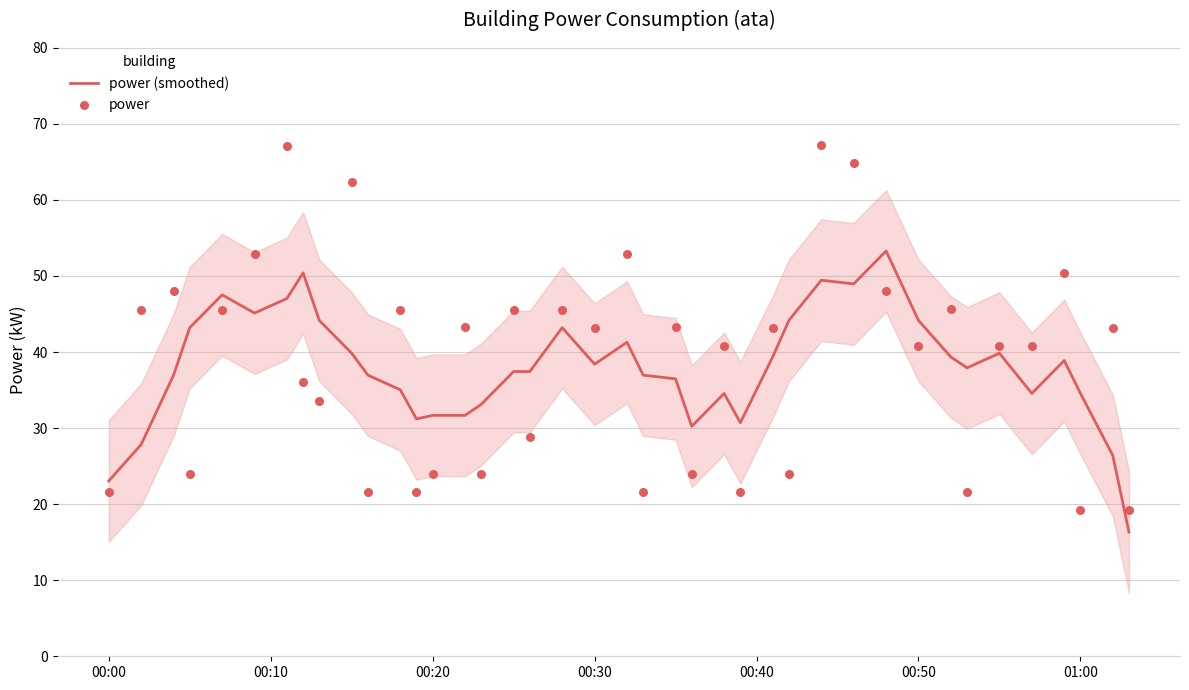

At how many categories does at least one series exceed 29?

38